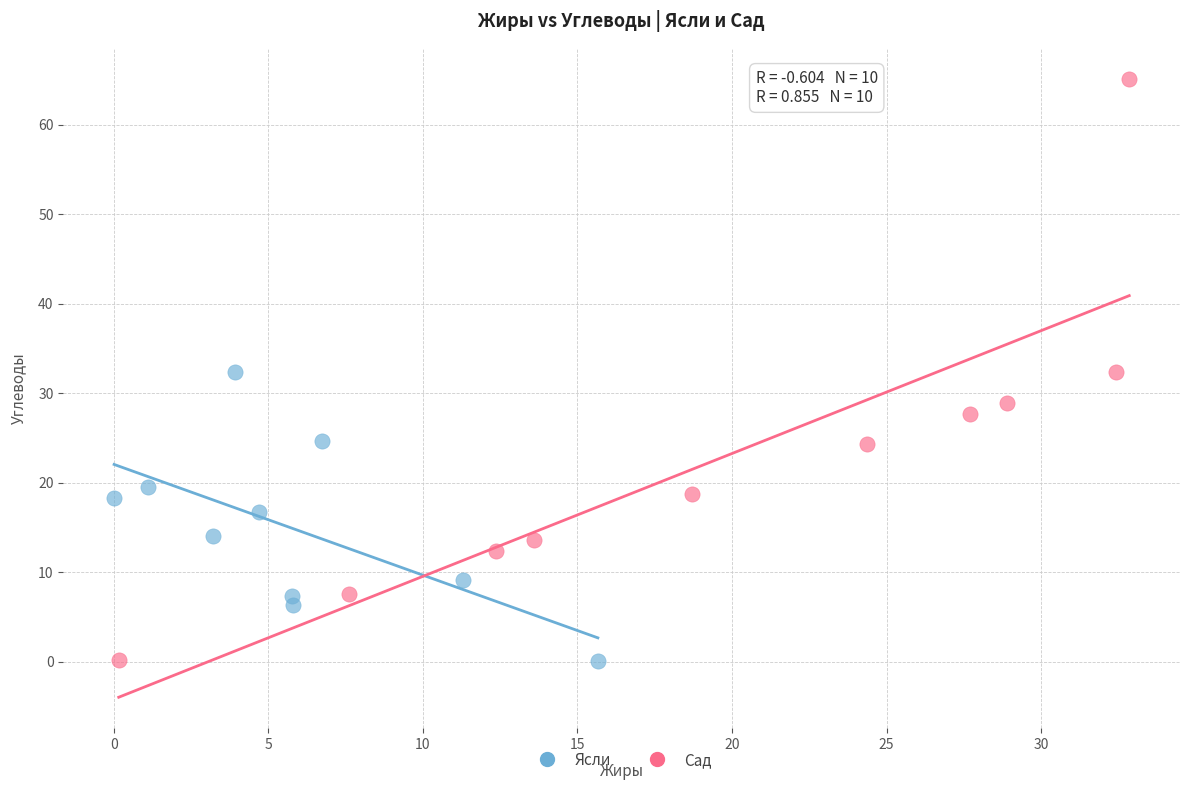

Which series reaches the maximum Y coordinate?

Сад